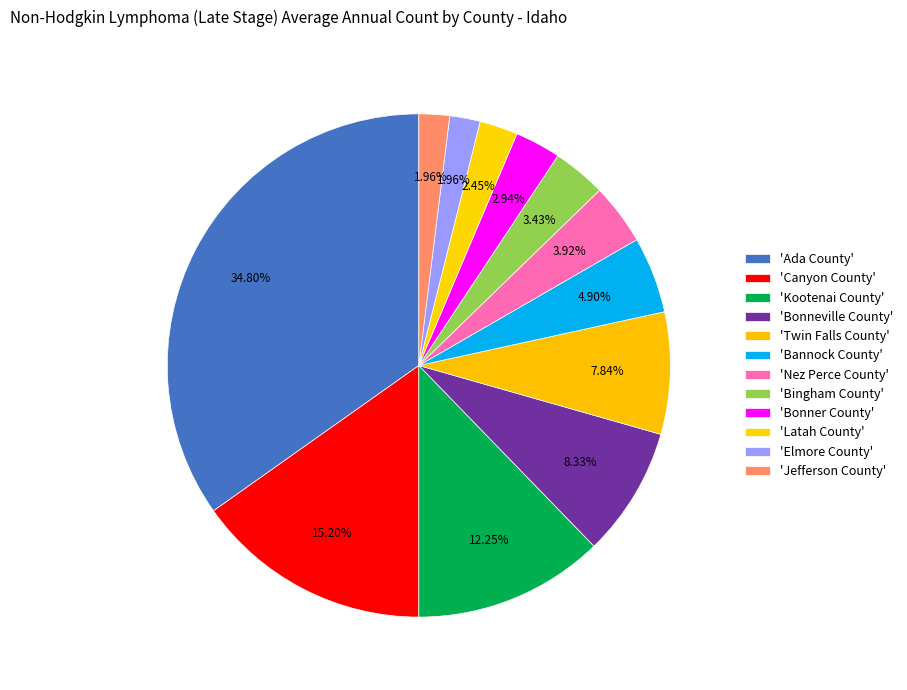

Count the number of slices in the pie.

12